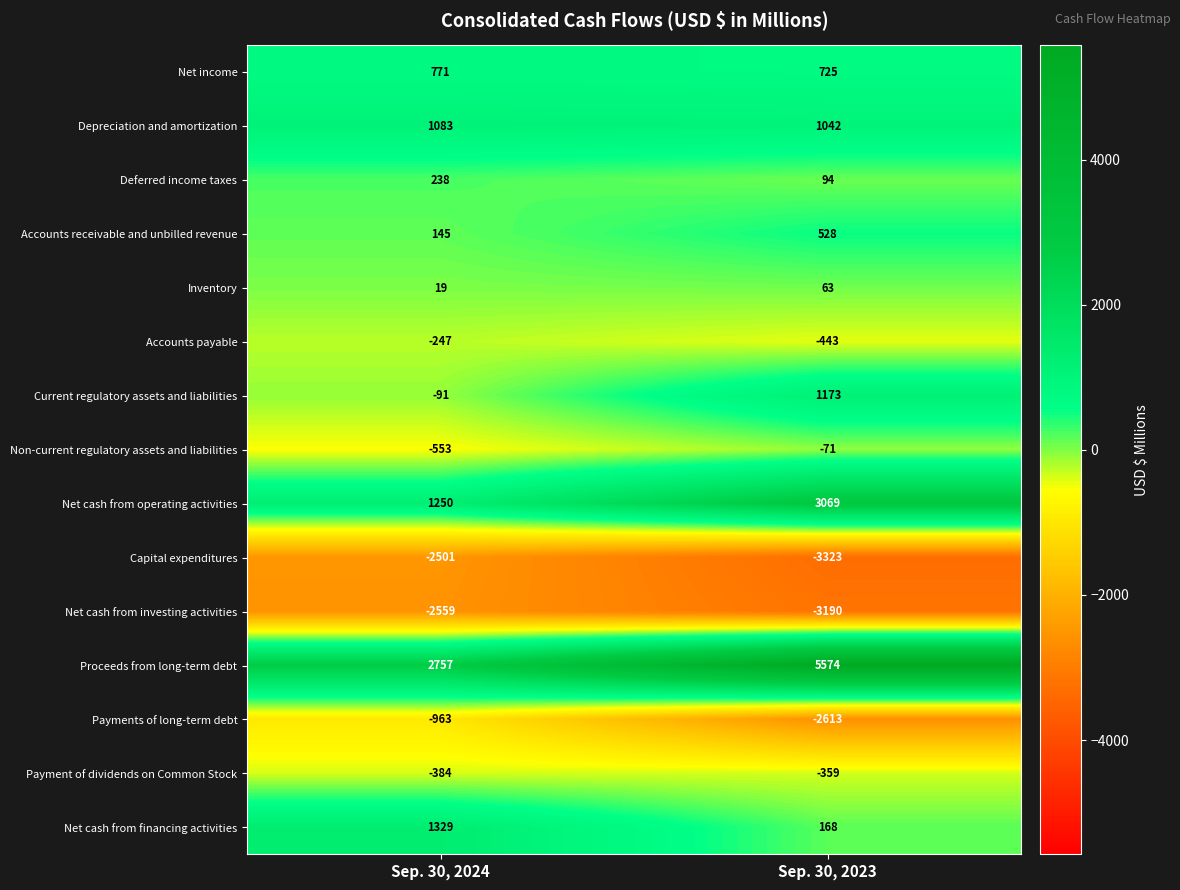

At which category does the chart reach its minimum across all series?

Sep. 30, 2023